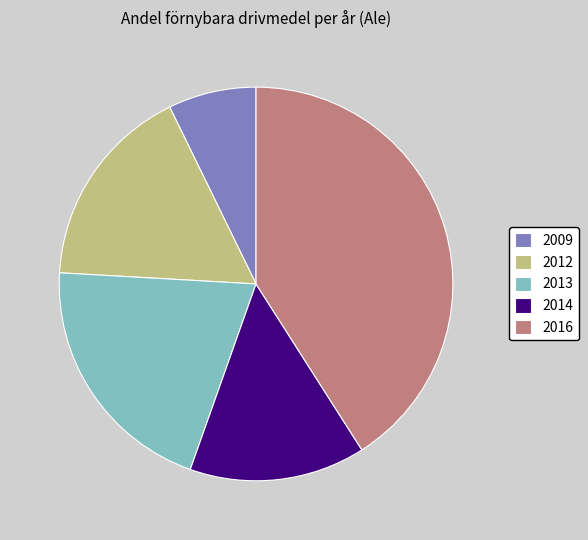

Count the number of slices in the pie.

5